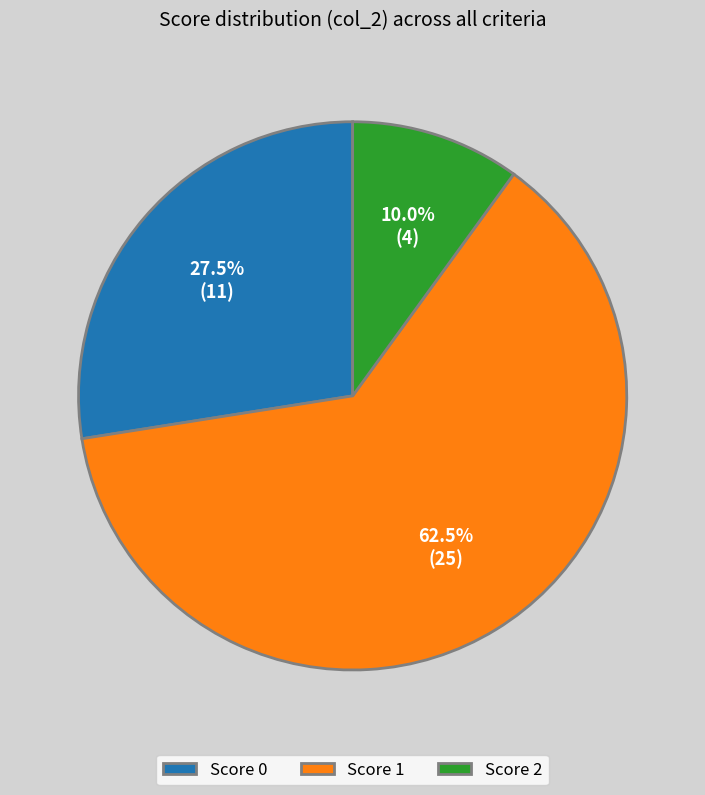

Which category has the biggest portion of the pie?

Score 1